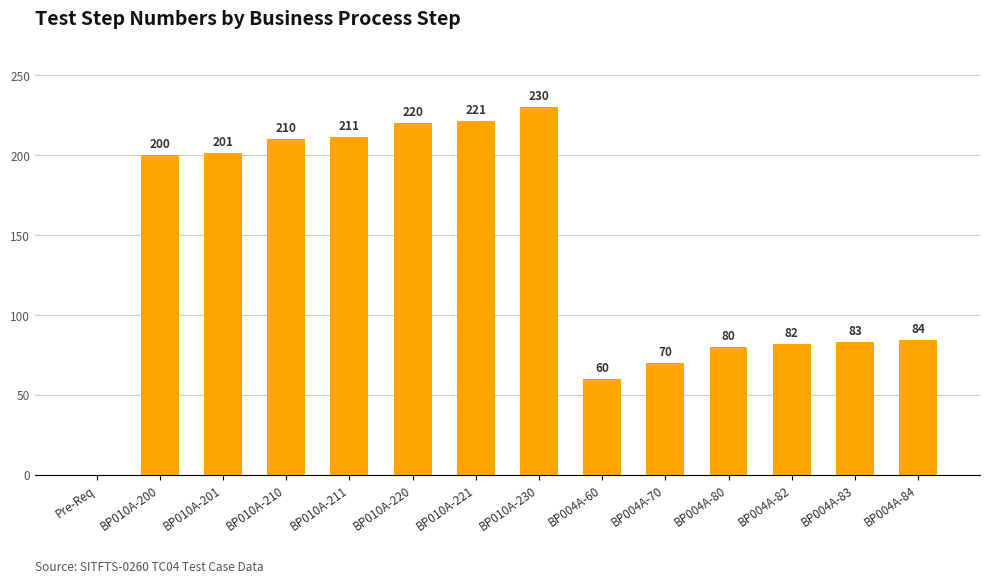

Which category has the highest value across all series?

BP010A-230